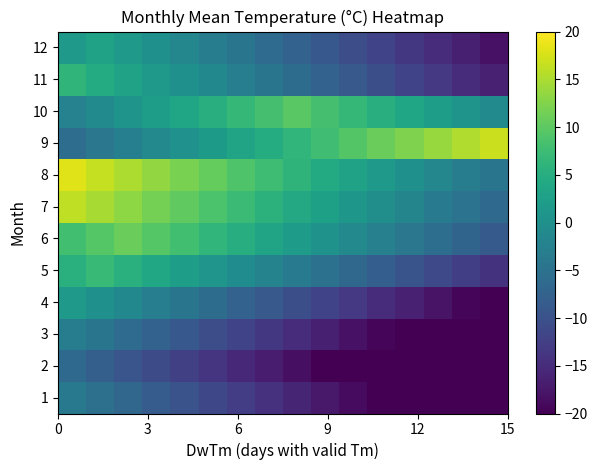

What is the greatest value displayed?

18.0